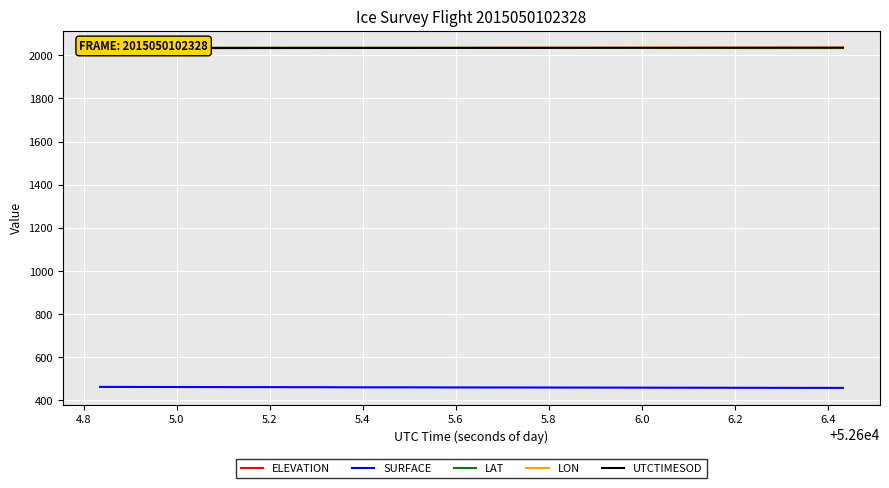

What is the lowest value of the SURFACE series?

457.9